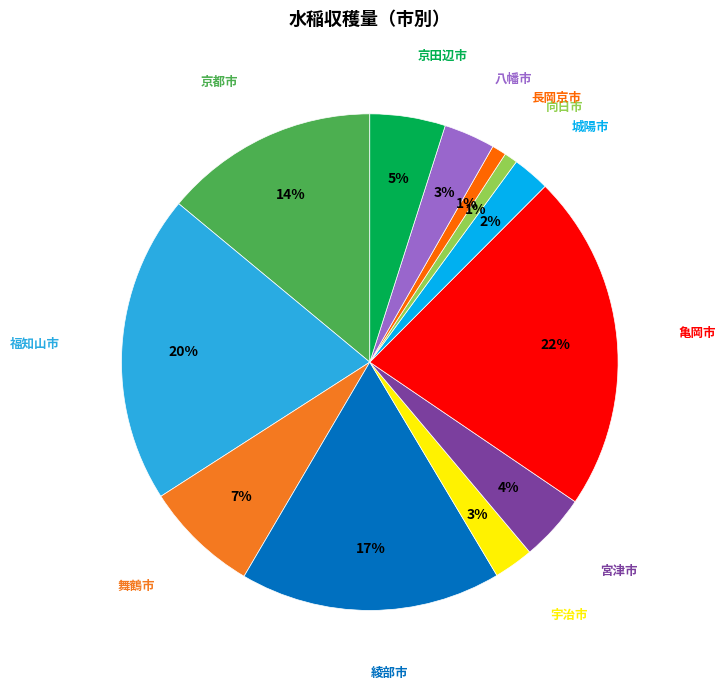

Is there a majority slice in this chart?

No